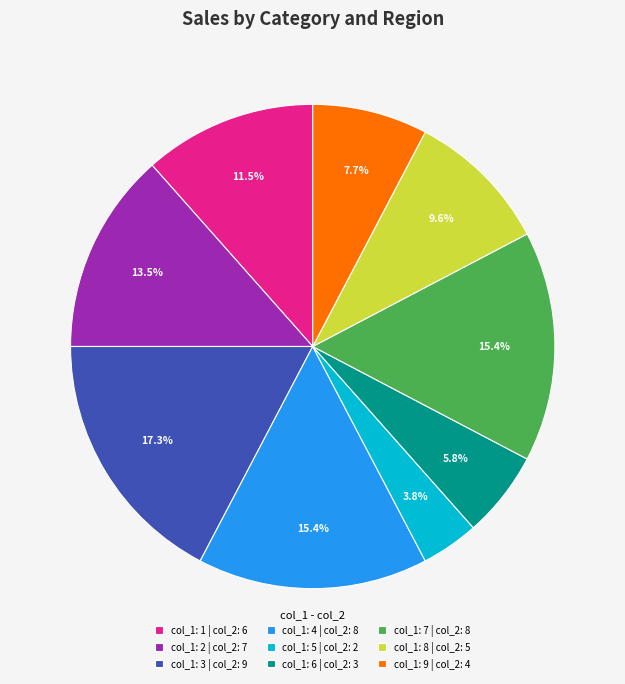

Combined, do col_1: 9 | col_2: 4 and col_1: 2 | col_2: 7 account for over 50%?

No